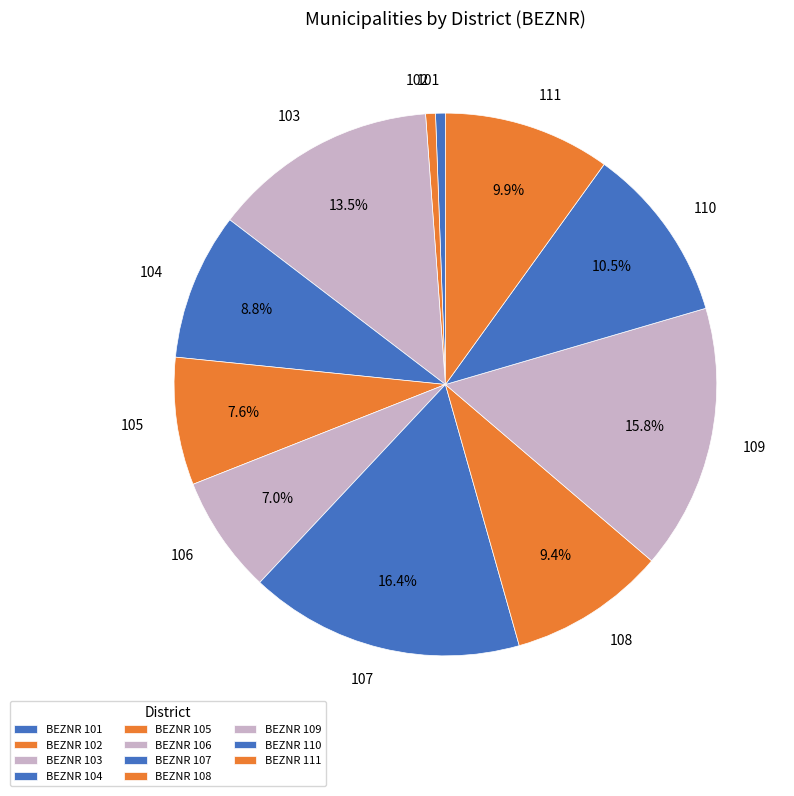

Is there any slice that represents more than half of the pie?

No